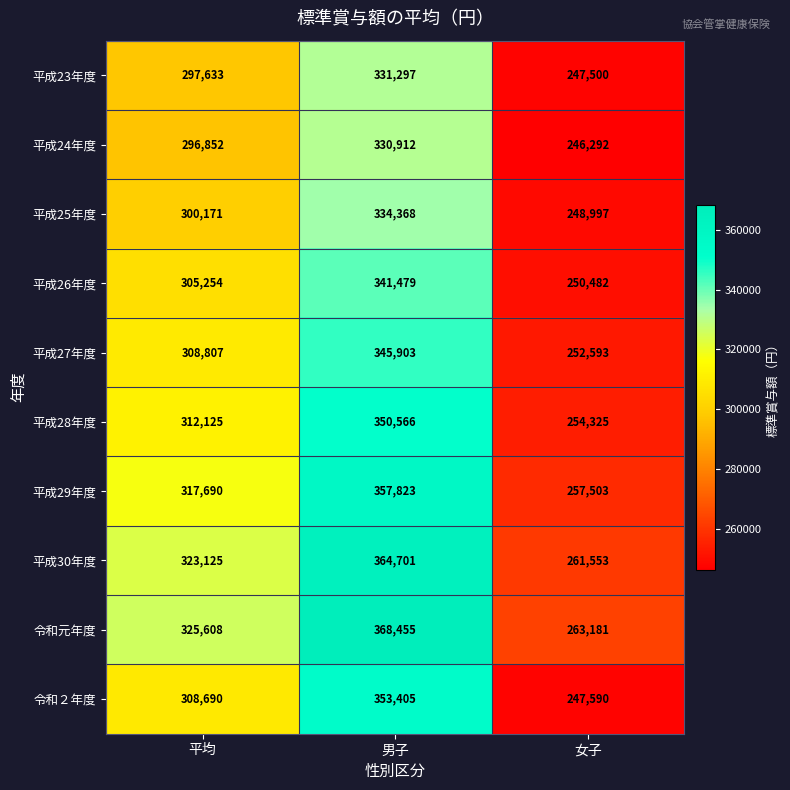

How many series are shown in this chart?

10